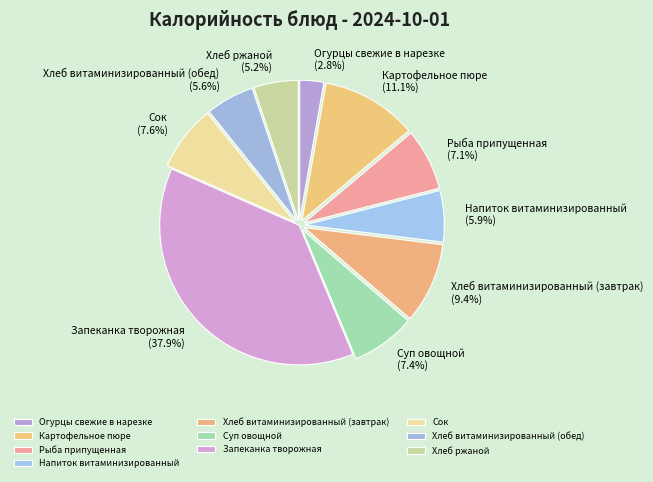

Does Огурцы свежие в нарезке account for over 50% of the chart?

No